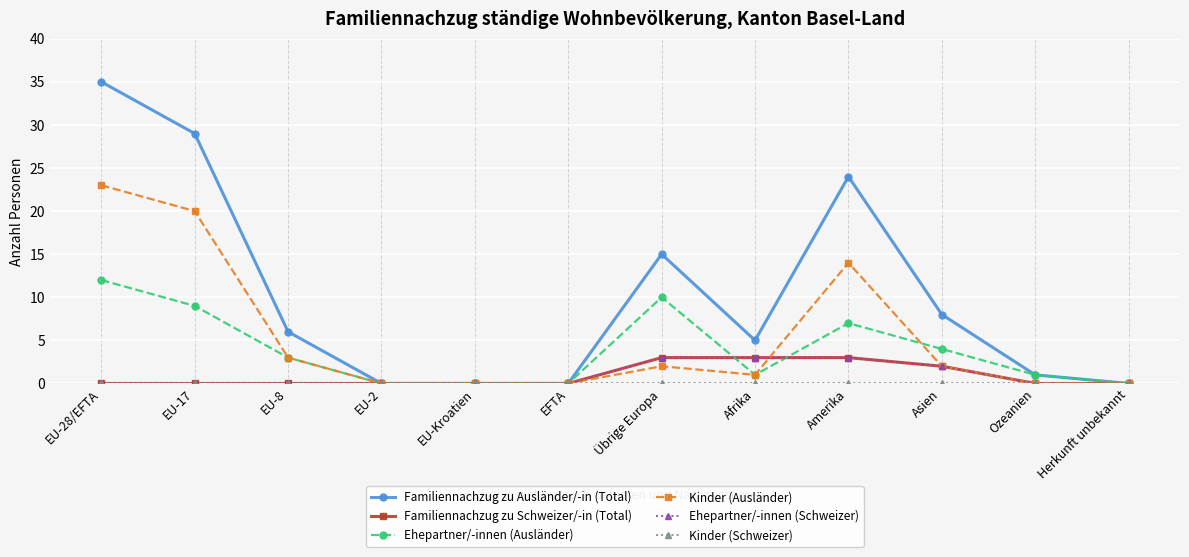

In Kinder (Ausländer), how many points are higher than both neighbors (excluding endpoints)?

2